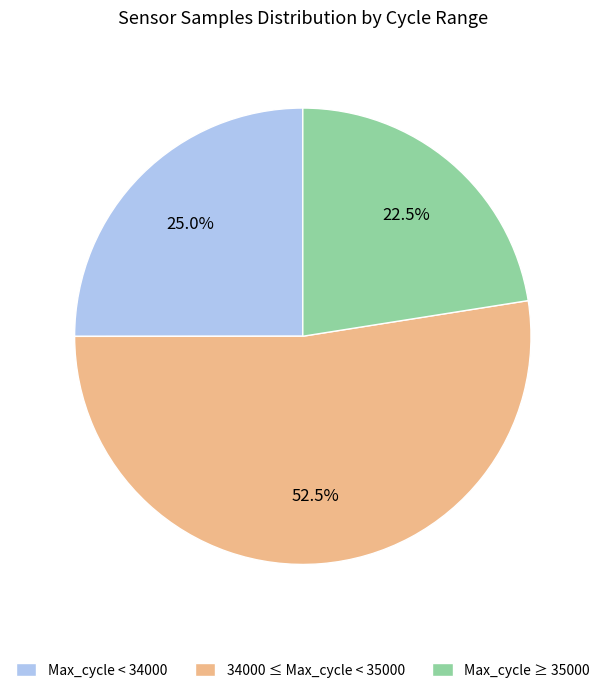

Which has a higher value, Max_cycle < 34000 or 34000 ≤ Max_cycle < 35000?

34000 ≤ Max_cycle < 35000